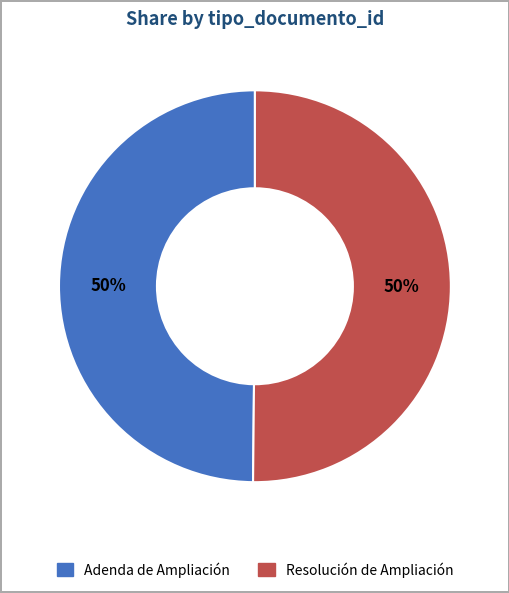

To the nearest percent, what is the combined percentage of Resolución de Ampliación and Adenda de Ampliación?

100%